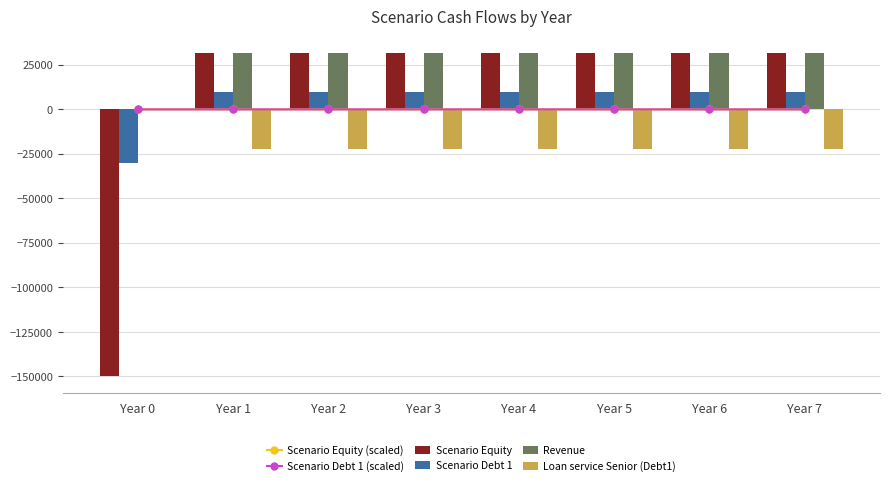

Is the value of Scenario Debt 1 (scaled) at Year 3 greater than the value of Scenario Debt 1 at Year 0?

Yes